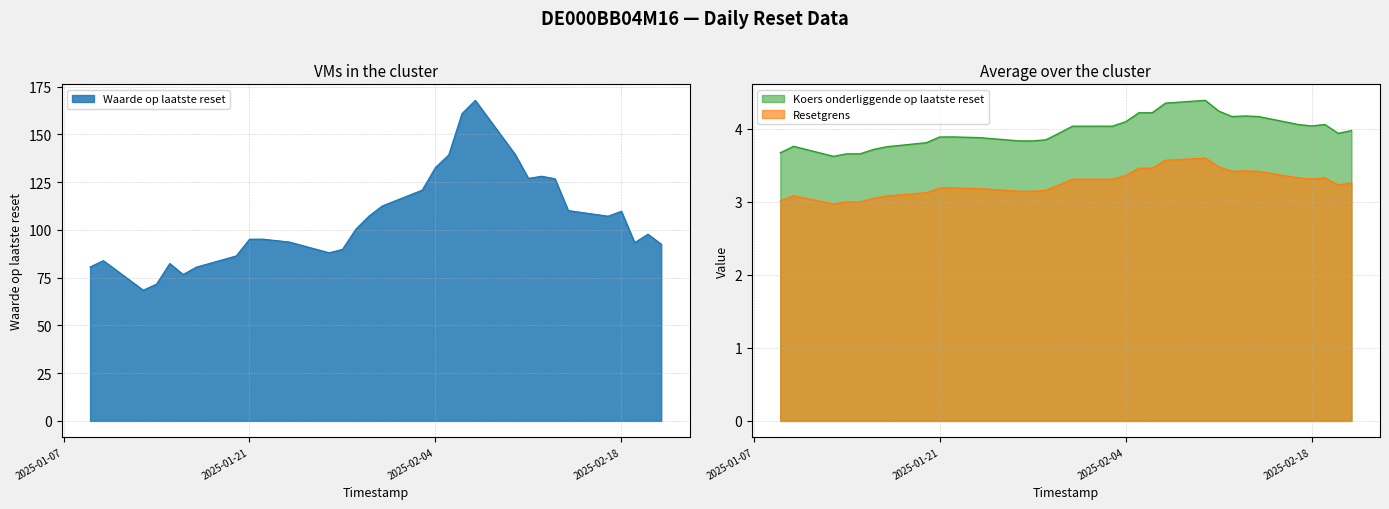

How many series are shown in this chart?

3